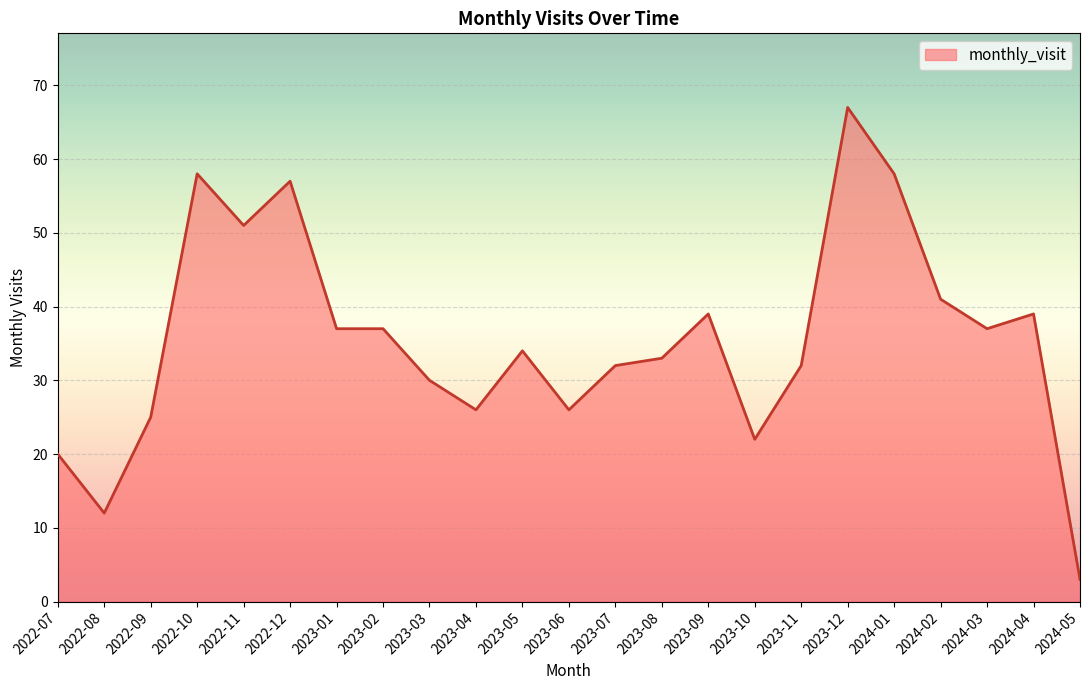

Where is the first local minimum?

2022-08